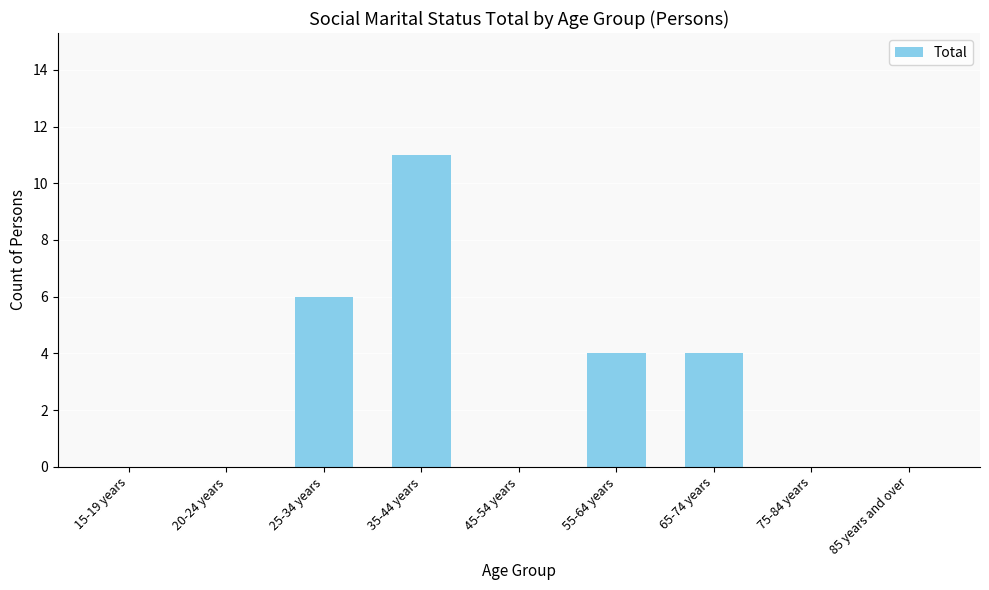

What value does the data have at 55-64 years?

4